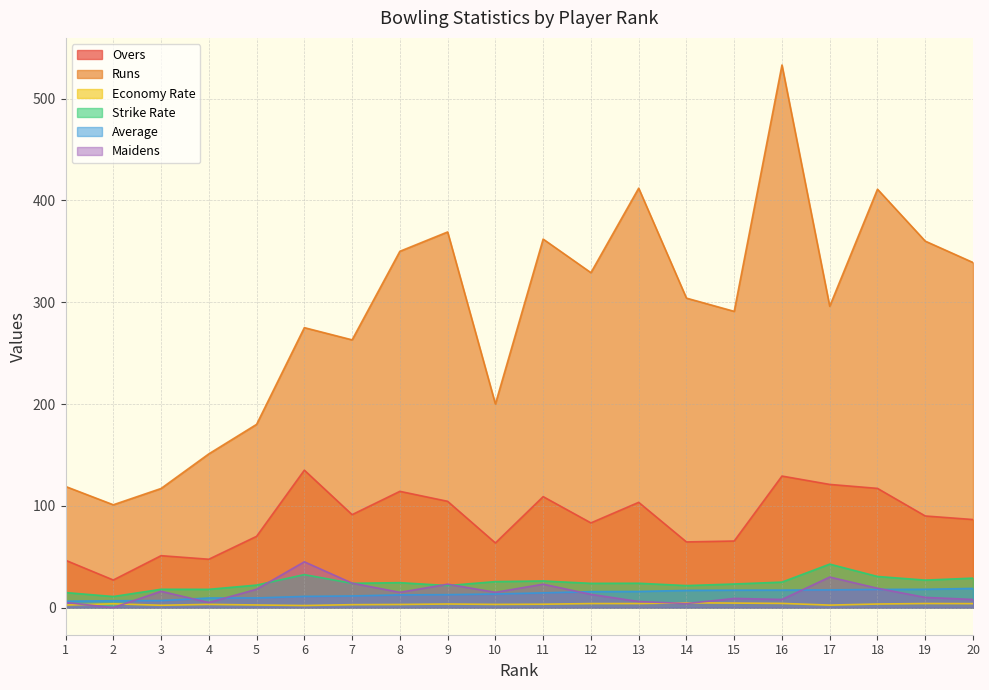

At which label is Economy Rate closest to 3?

8